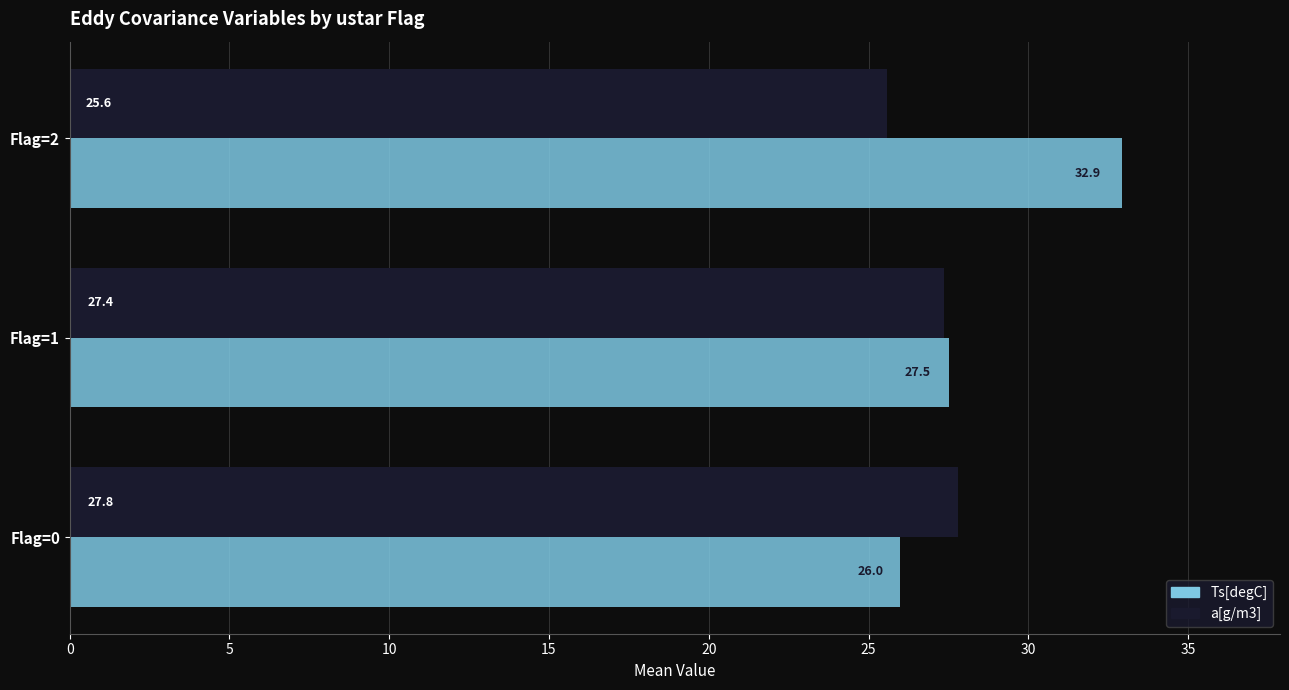

The value of a[g/m3] at Flag=1 is 27.4. True or false?

True